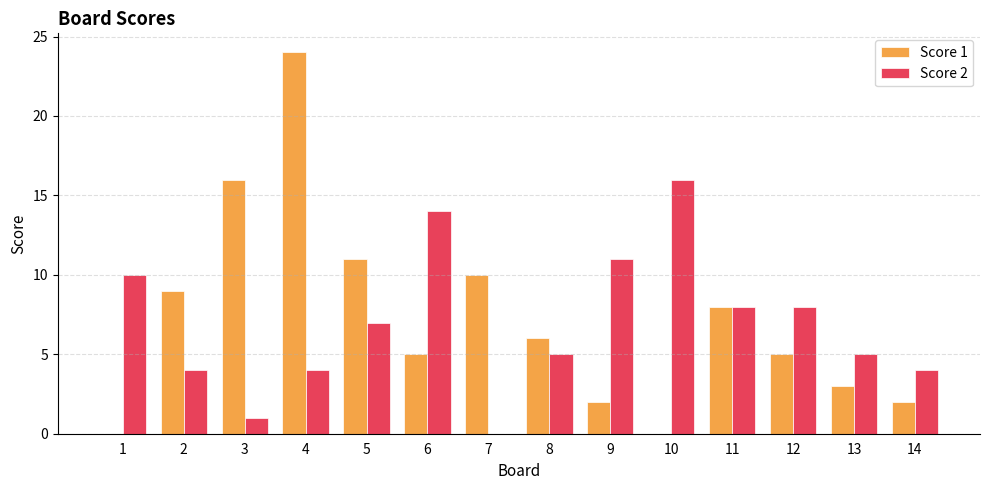

Reading left to right, extract all data points from this chart.

Score 1: 0	9	16	24	11	5	10	6	2	0	8	5	3	2
Score 2: 10	4	1	4	7	14	0	5	11	16	8	8	5	4